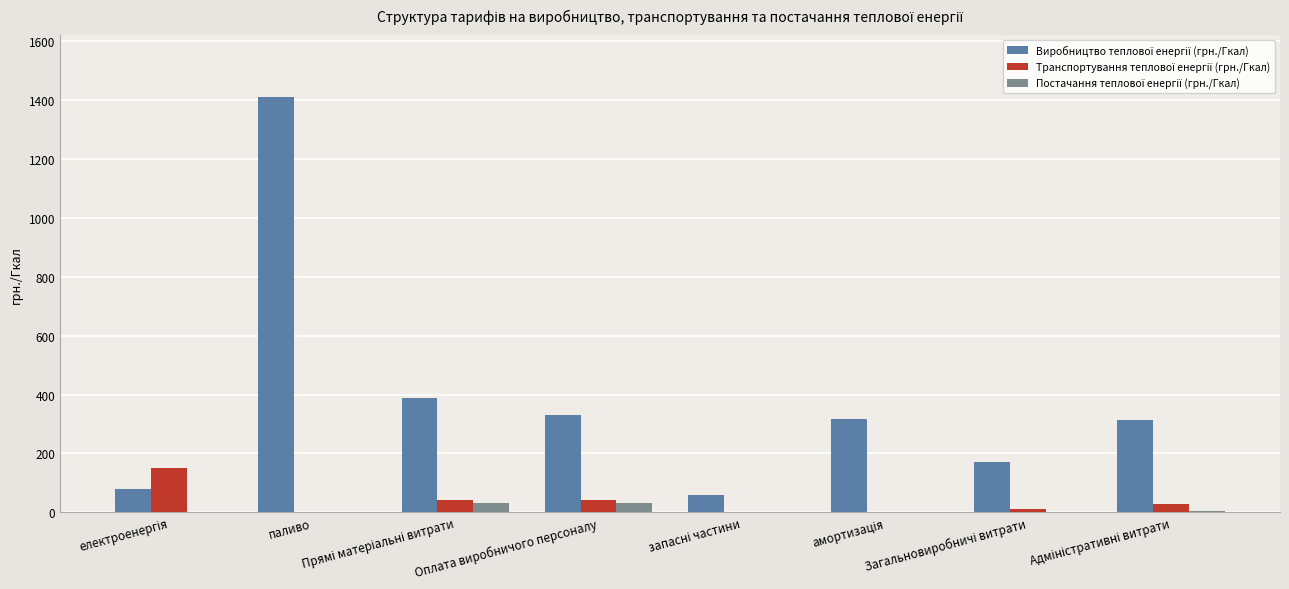

List the series in order of their peak value, lowest first.

Постачання теплової енергії (грн./Гкал), Транспортування теплової енергії (грн./Гкал), Виробництво теплової енергії (грн./Гкал)